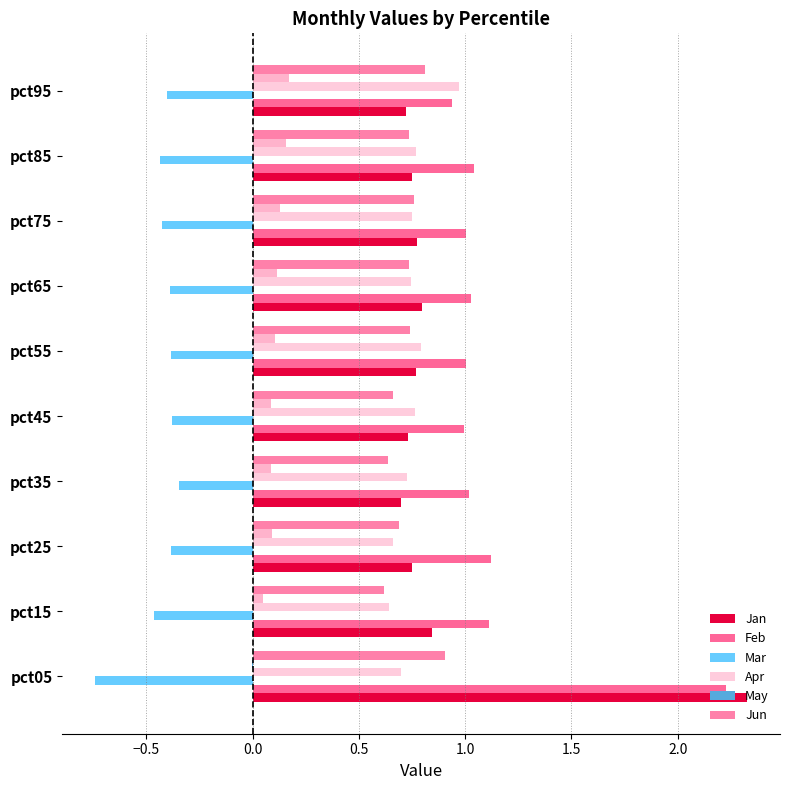

Which series has the largest total across all categories?

Feb